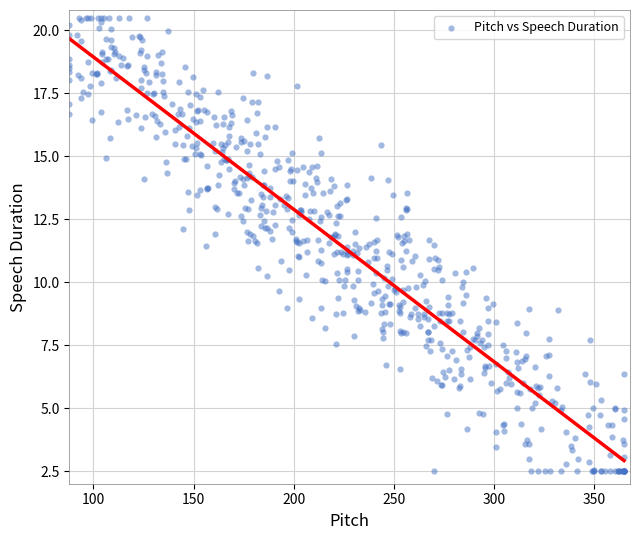

What is the range of Y values (max minus min)?

18.0